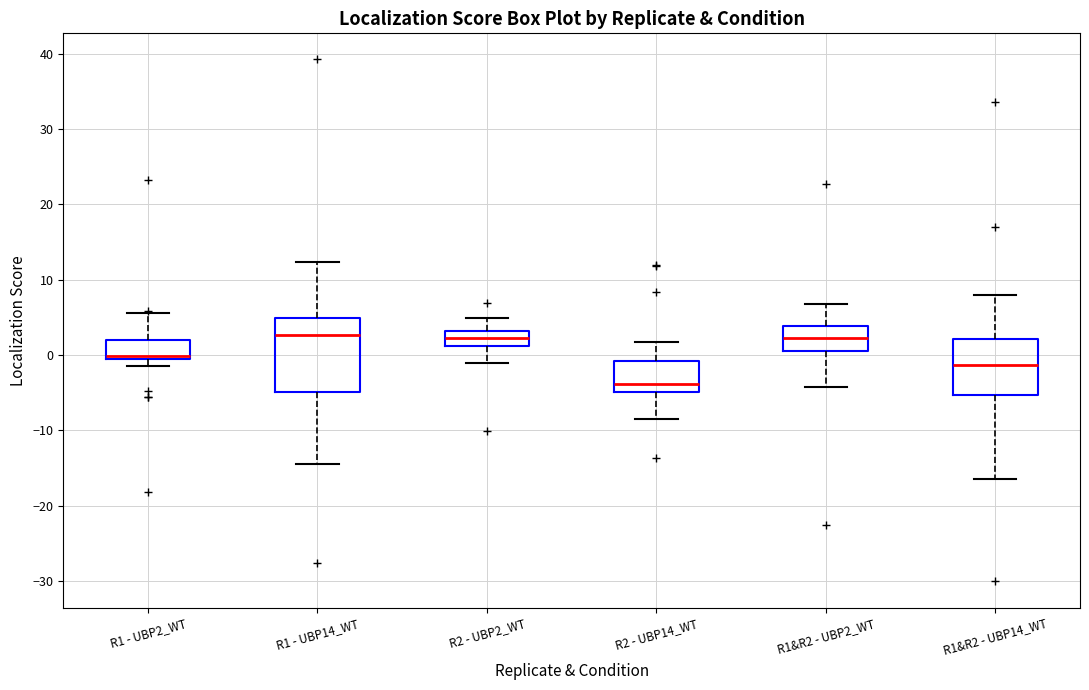

Reading left to right, transcribe this box plot: for each box, give where its median line is, the range the box spans, and where its two whiskers end, as read against the y-axis. The values are not printed on the chart, so give them approximately, as read against the axis.

R1 - UBP2_WT: median 0 (just above the box's lower edge), box 0 to 2, whiskers -1 to 6
R1 - UBP14_WT: median 3, box -5 to 5, whiskers -14 to 12
R2 - UBP2_WT: median 2, box 1 to 3, whiskers -1 to 5
R2 - UBP14_WT: median -4, box -5 to -1, whiskers -9 to 2
R1&R2 - UBP2_WT: median 2, box 1 to 4, whiskers -4 to 7
R1&R2 - UBP14_WT: median -1, box -5 to 2, whiskers -16 to 8